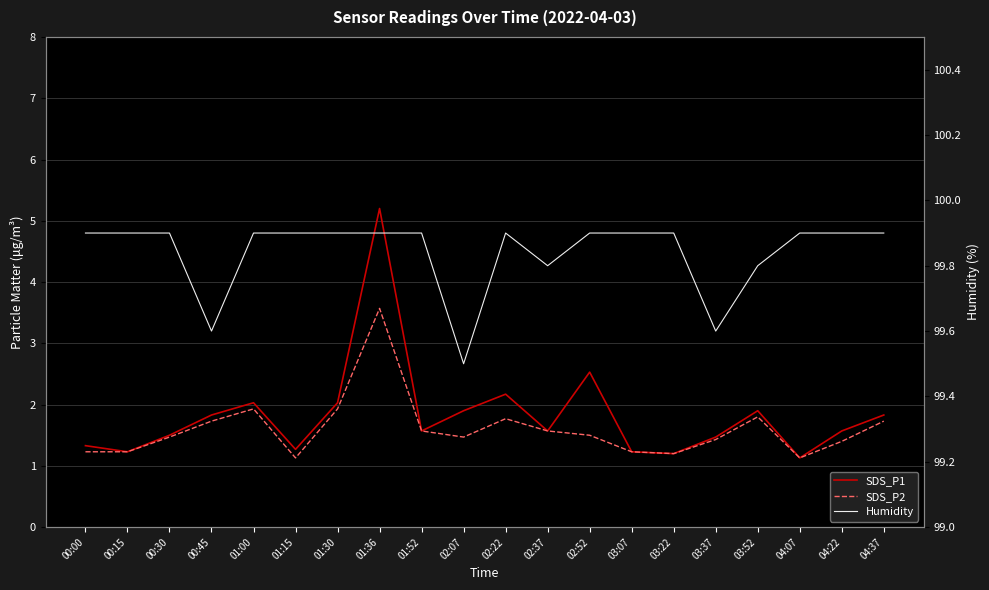

What is the value of the SDS_P1 point at the 3rd from the left?

1.5